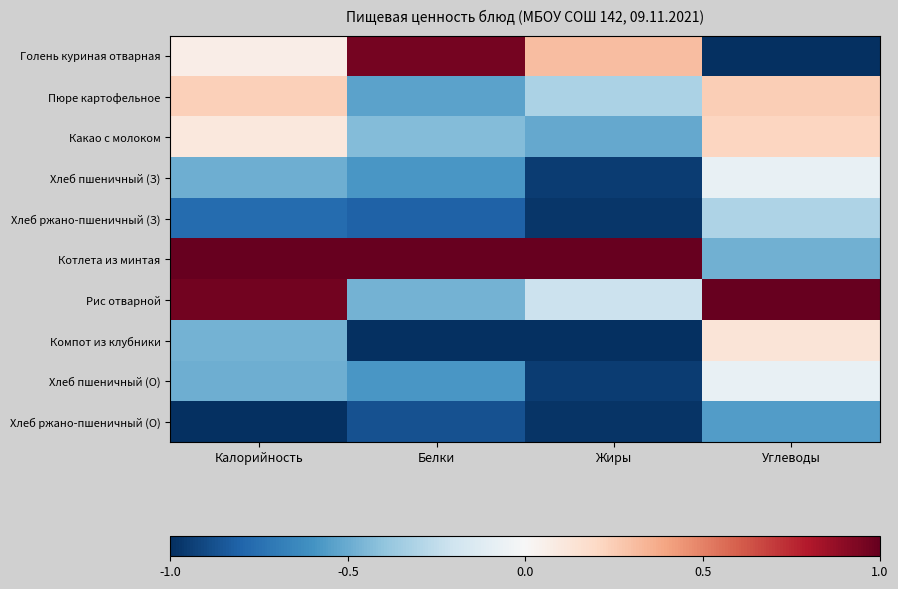

Which label corresponds to the largest value in the chart?

Калорийность